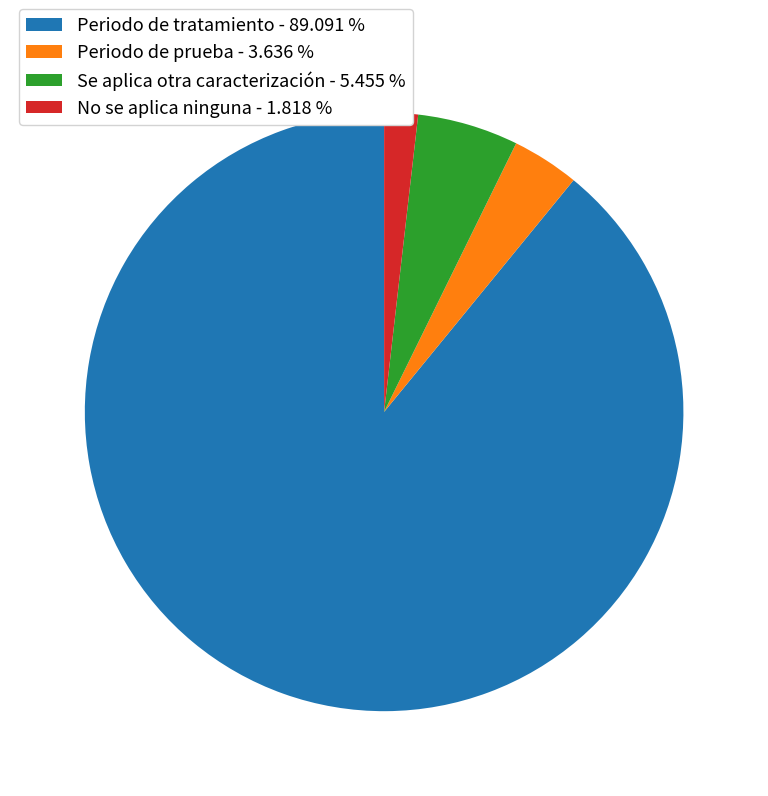

Combined, do No se aplica ninguna - 1.818 % and Se aplica otra caracterización - 5.455 % account for over 50%?

No